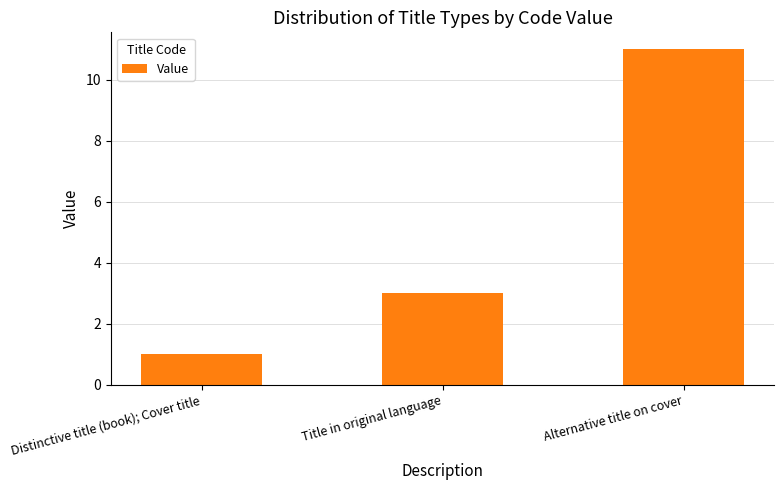

The chart shows a value of 4 at Title in original language. True or false?

False